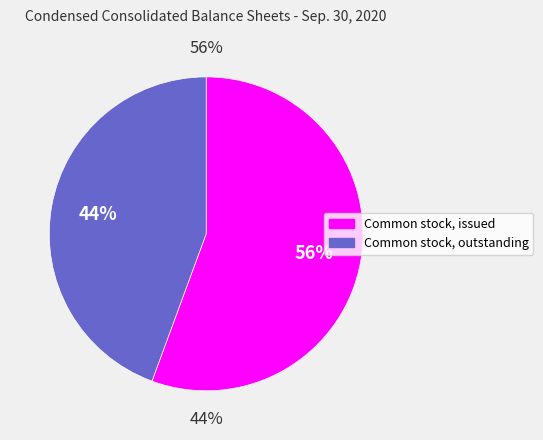

Is the sum of Common stock, issued and Common stock, outstanding greater than half?

Yes